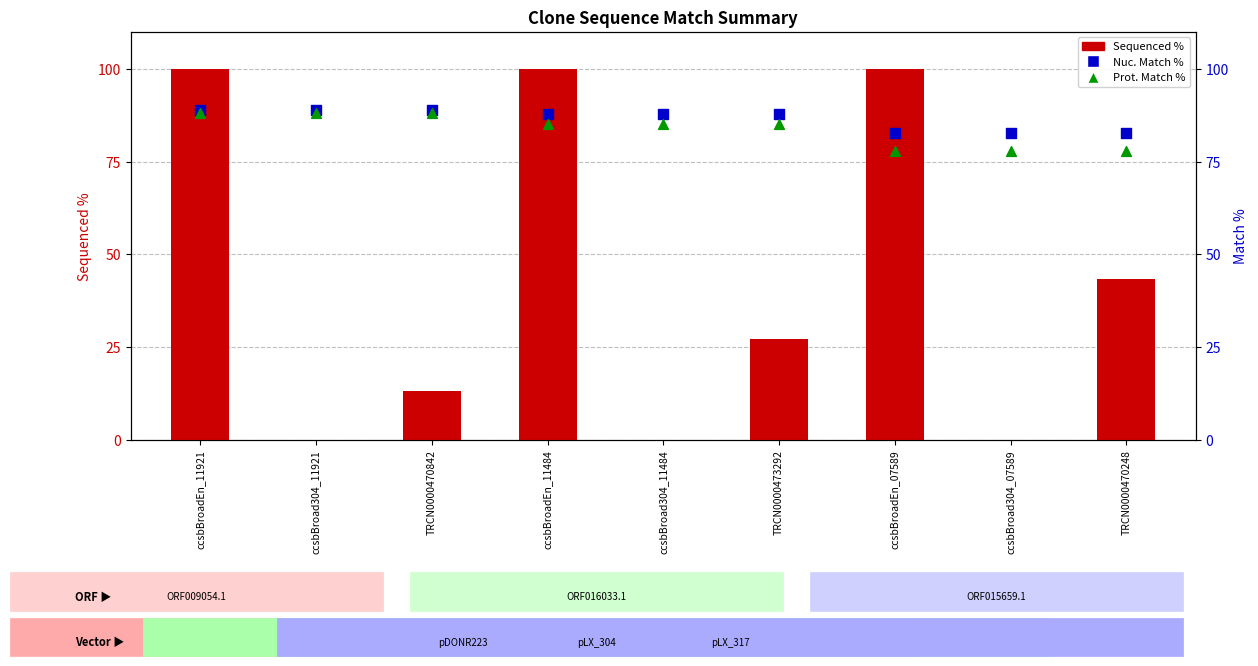

Which series has the largest total across all categories?

Nuc. Match %